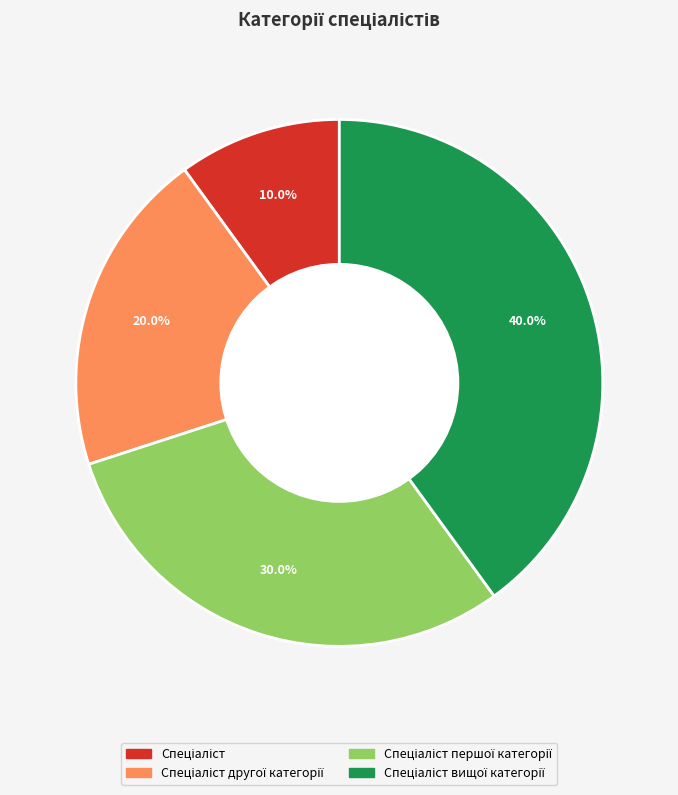

How many segments does this pie chart have?

4